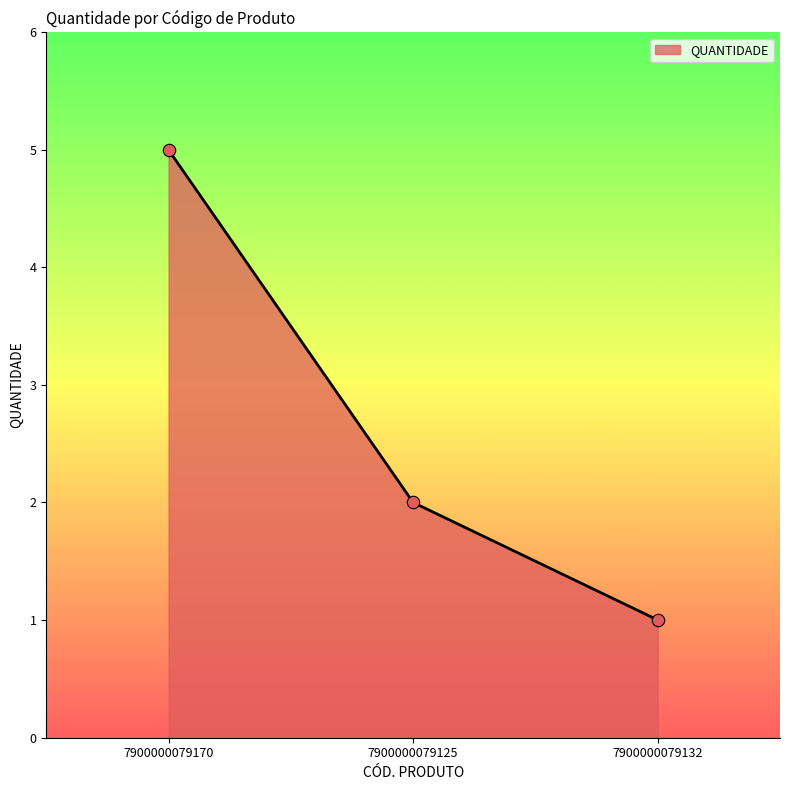

Approximately how many times larger is the value at 7900000079132 compared to 7900000079125?

0.5